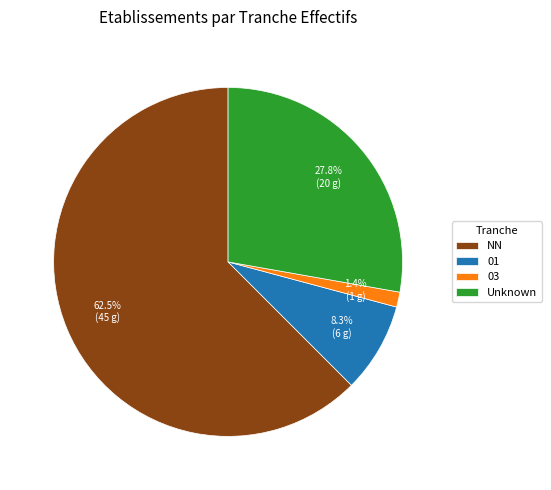

Count the number of slices in the pie.

4